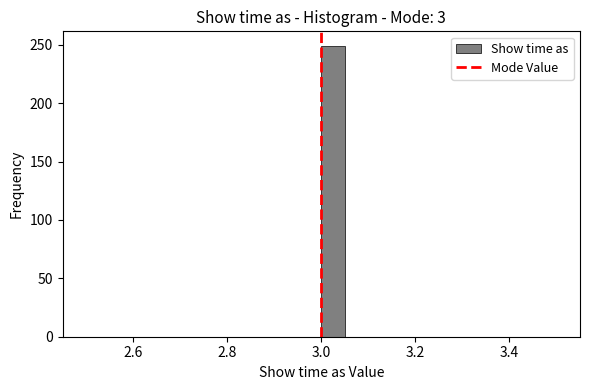

Around what value on the x-axis is the tallest bar? Give the approximate position of its centre, as read against the axis.

3.02